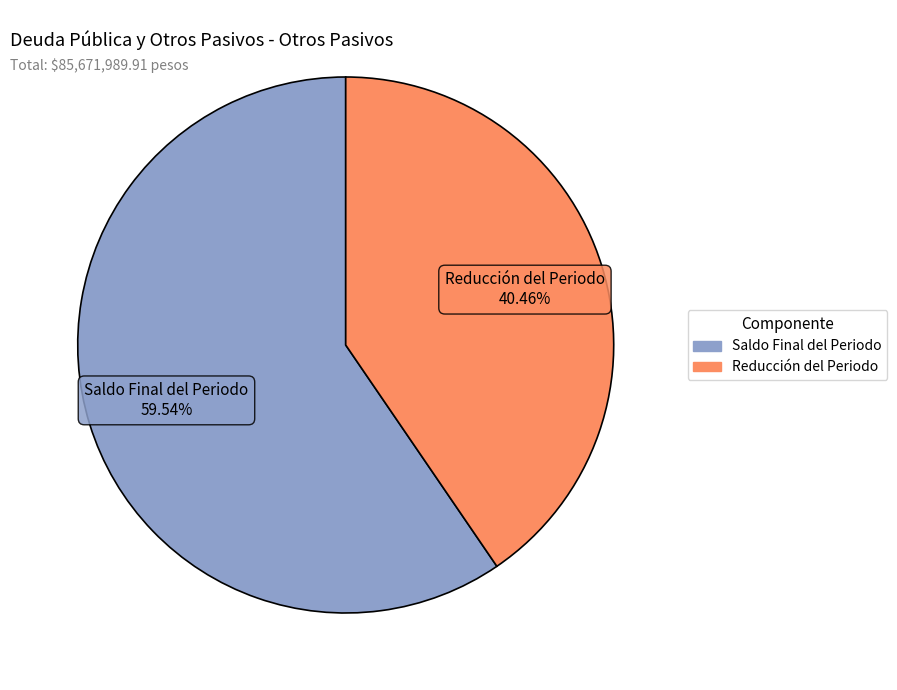

Count the number of slices in the pie.

2